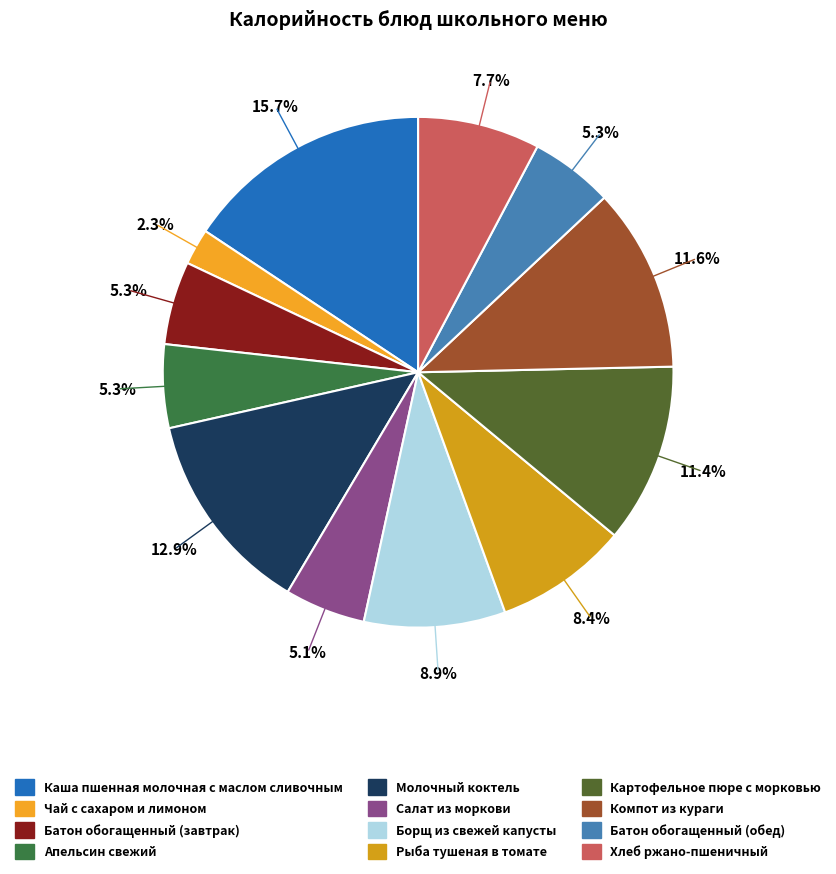

To the nearest percent, what percentage of the pie is Рыба тушеная в томате?

8%